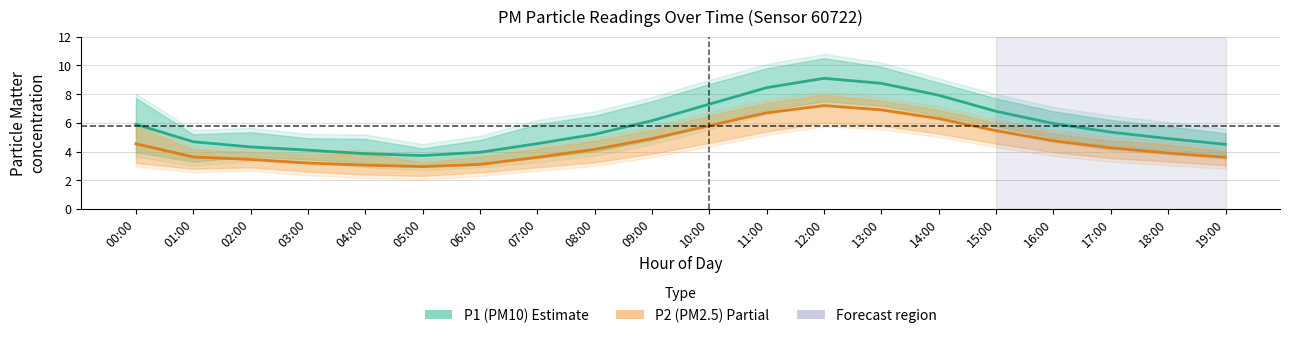

Count the number of data series in this chart.

2